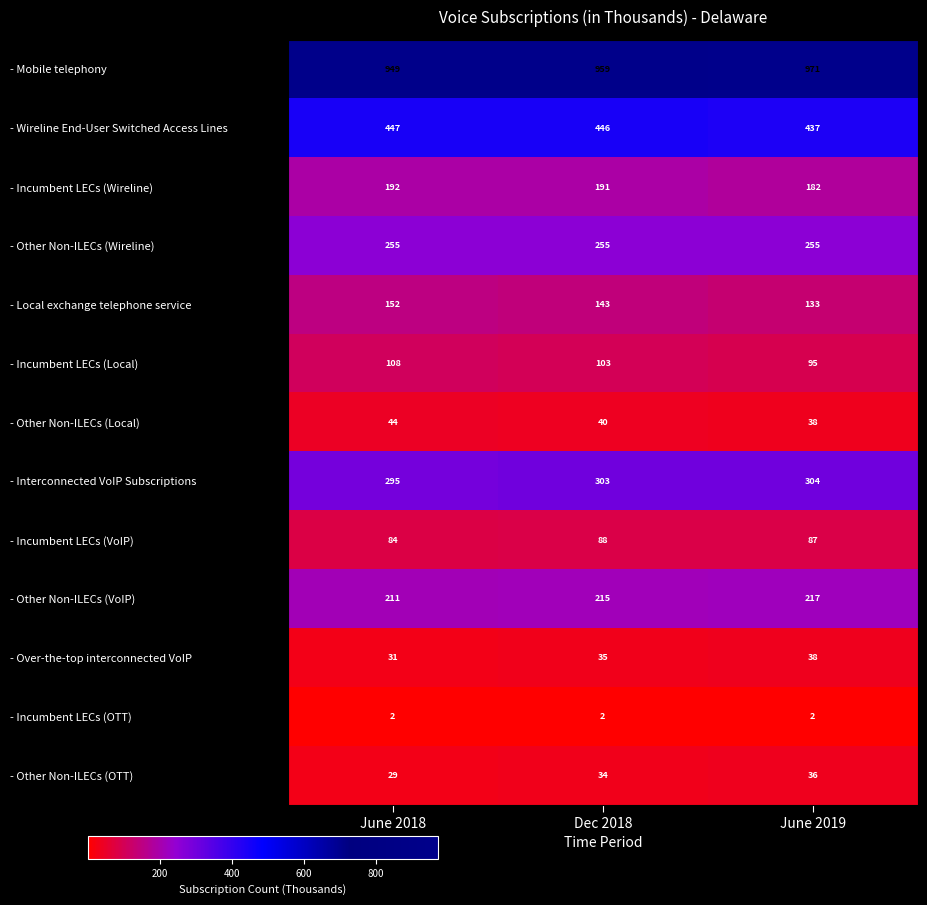

Which series has the largest range (max minus min)?

- Mobile telephony